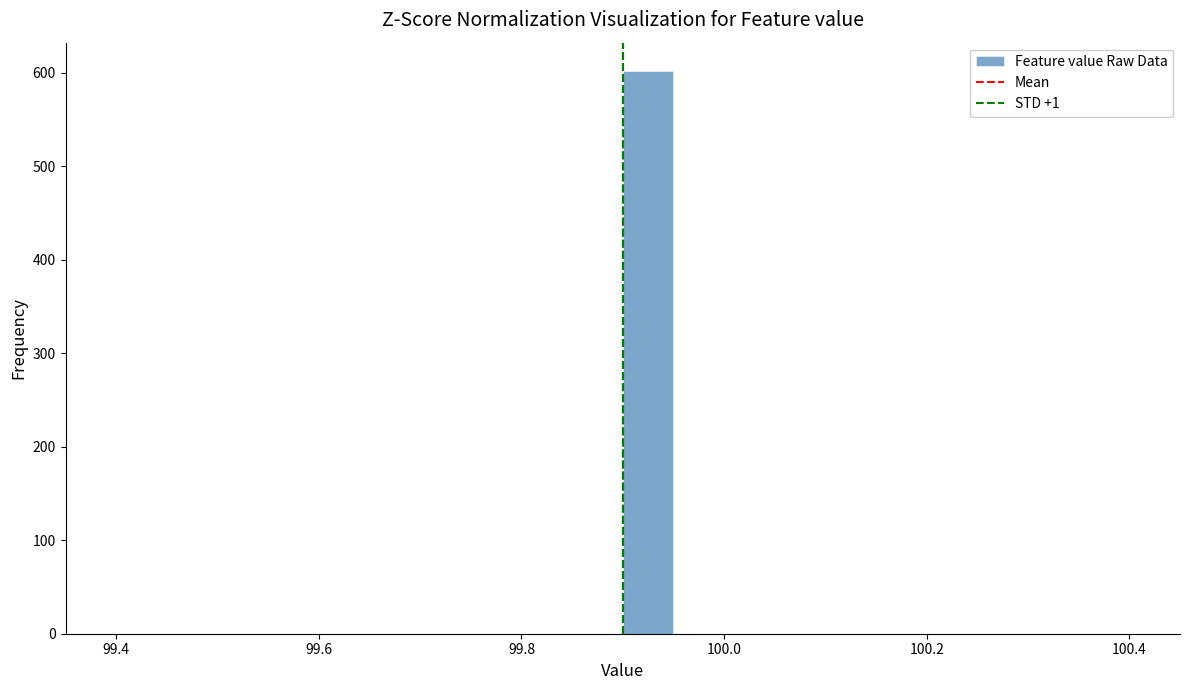

Around what value on the x-axis is the tallest bar? Give the approximate position of its centre, as read against the axis.

99.92